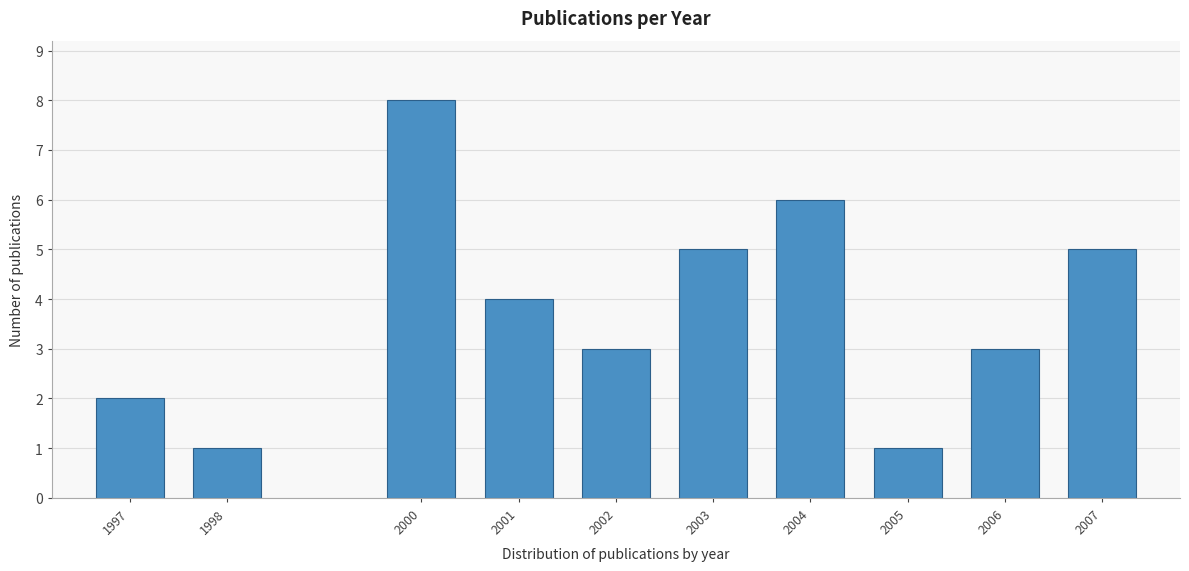

Reading left to right, list all the values displayed in this chart.

1997=2	1998=1	2000=8	2001=4	2002=3	2003=5	2004=6	2005=1	2006=3	2007=5